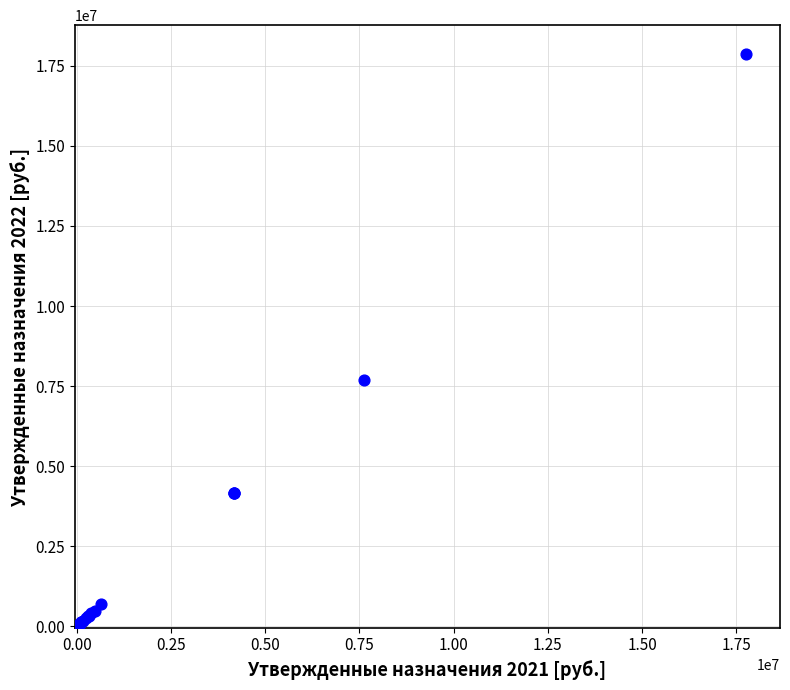

What Y value in the scatter plot is closest to 8915764?

7675962.0